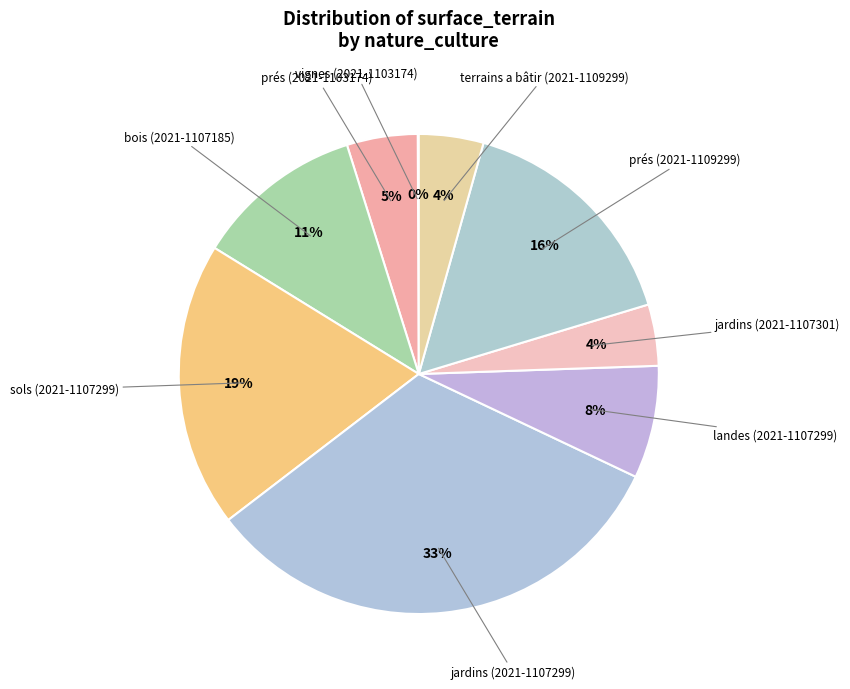

Which has a higher value, sols (2021-1107299) or jardins (2021-1107301)?

sols (2021-1107299)